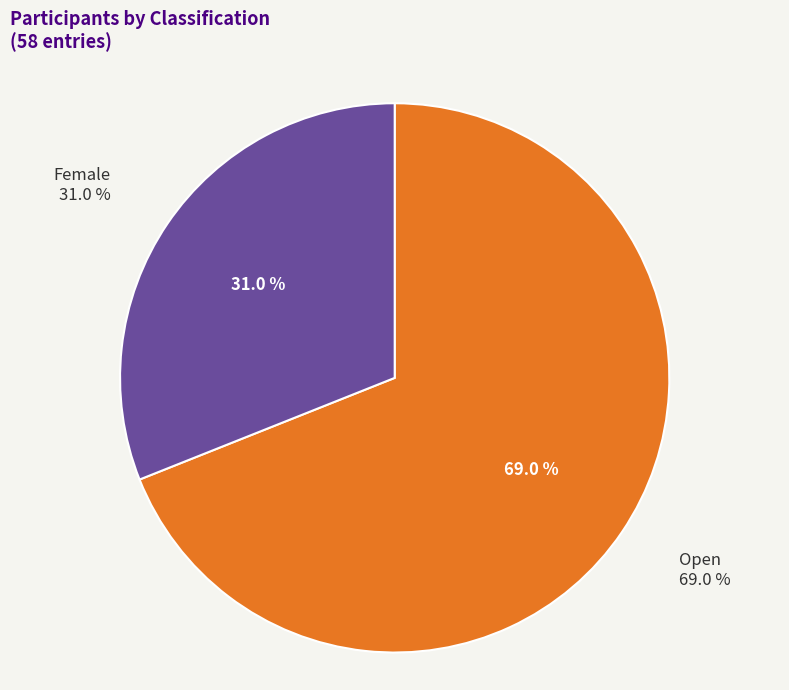

Is it true that Open is 56% of the pie?

False